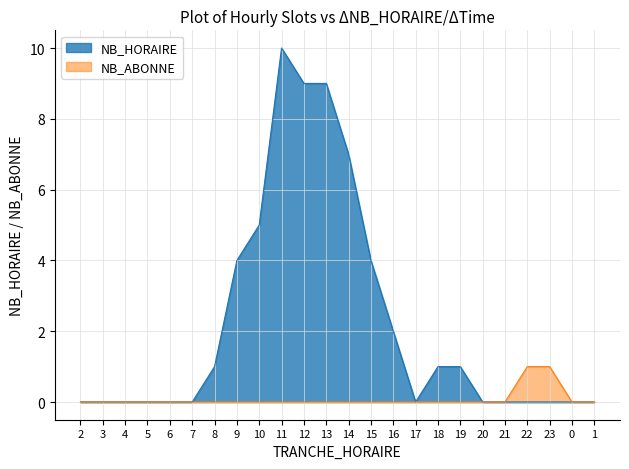

What is the difference between the maximum and minimum values in the NB_ABONNE series?

1